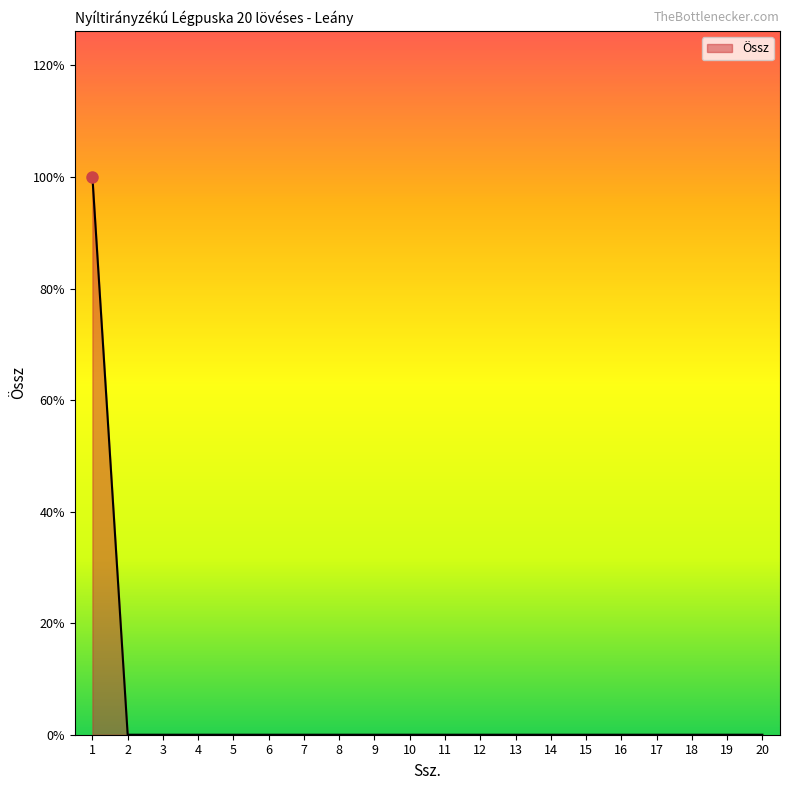

At which label is the value closest to 40?

2